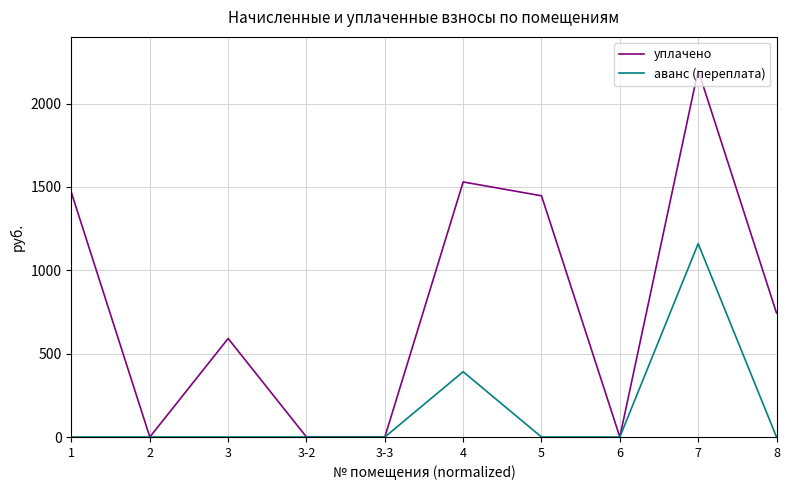

True or false: аванс (переплата) has a value of 0.0 at 6.

True